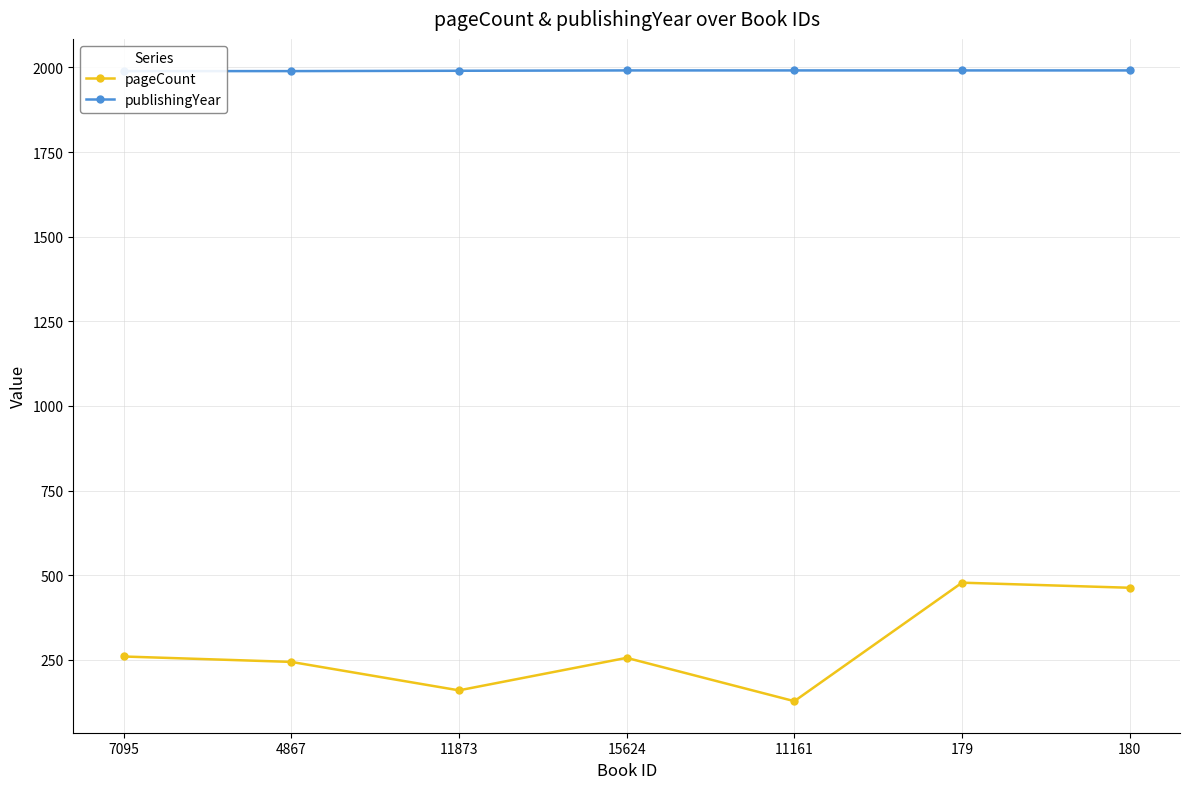

True or false: pageCount and publishingYear intersect in this chart.

False